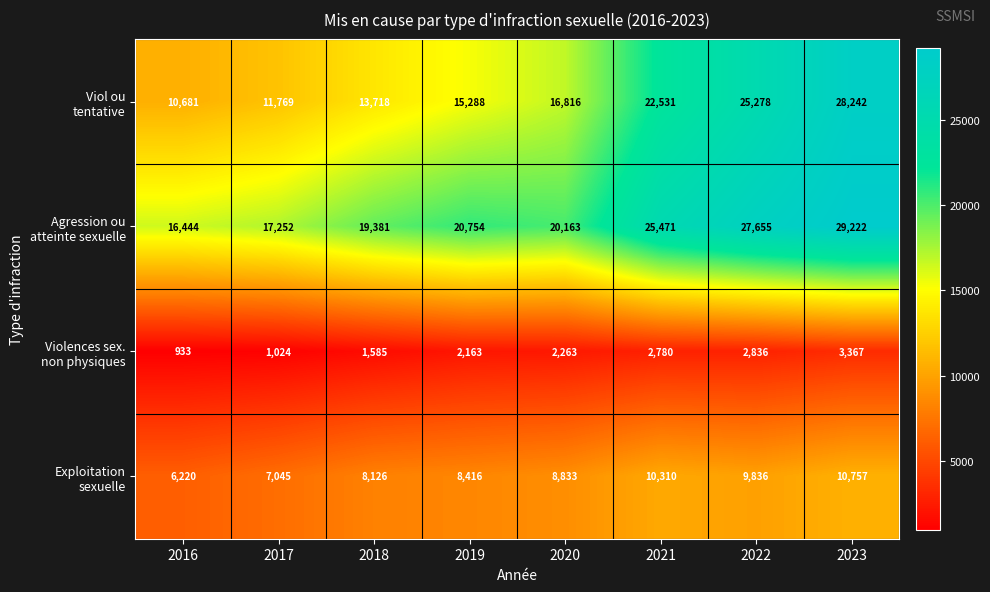

At which category is the sum across all series the highest?

2023